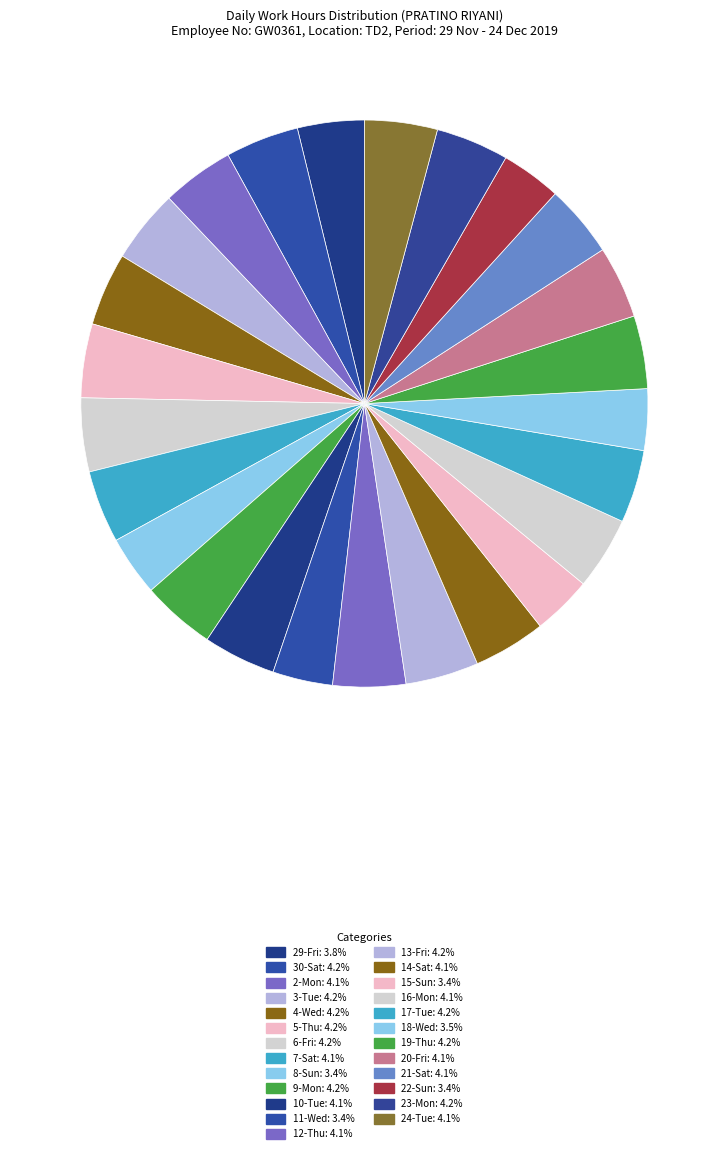

Do 16-Mon and 7-Sat together represent more than half of the pie?

No